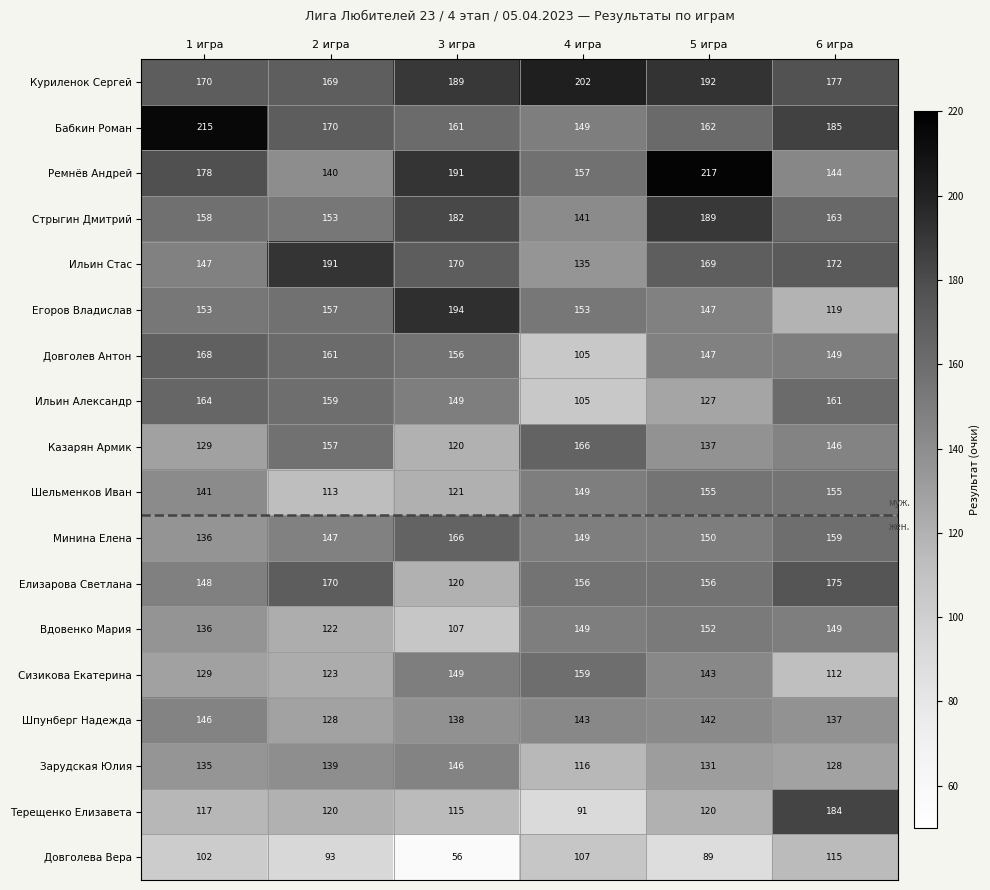

Which series has the largest range (max minus min)?

Терещенко Елизавета